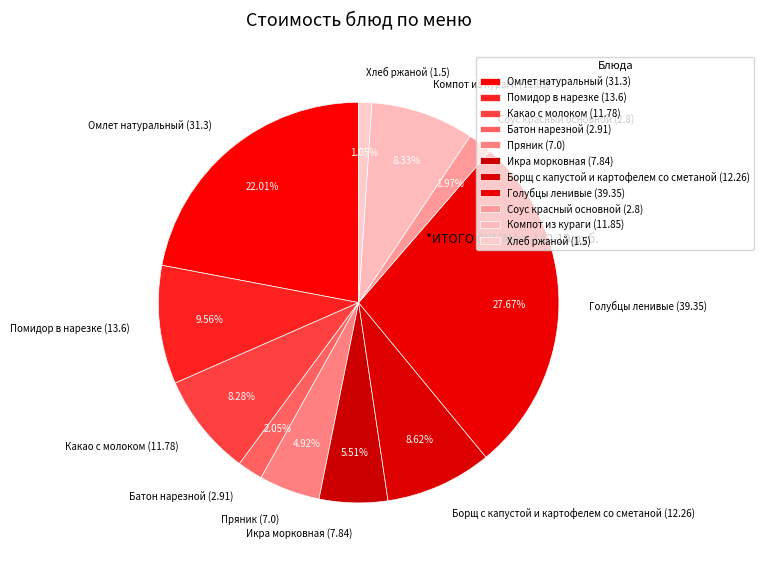

To the nearest percent, what is the combined percentage of Какао с молоком and Хлеб ржаной?

9%